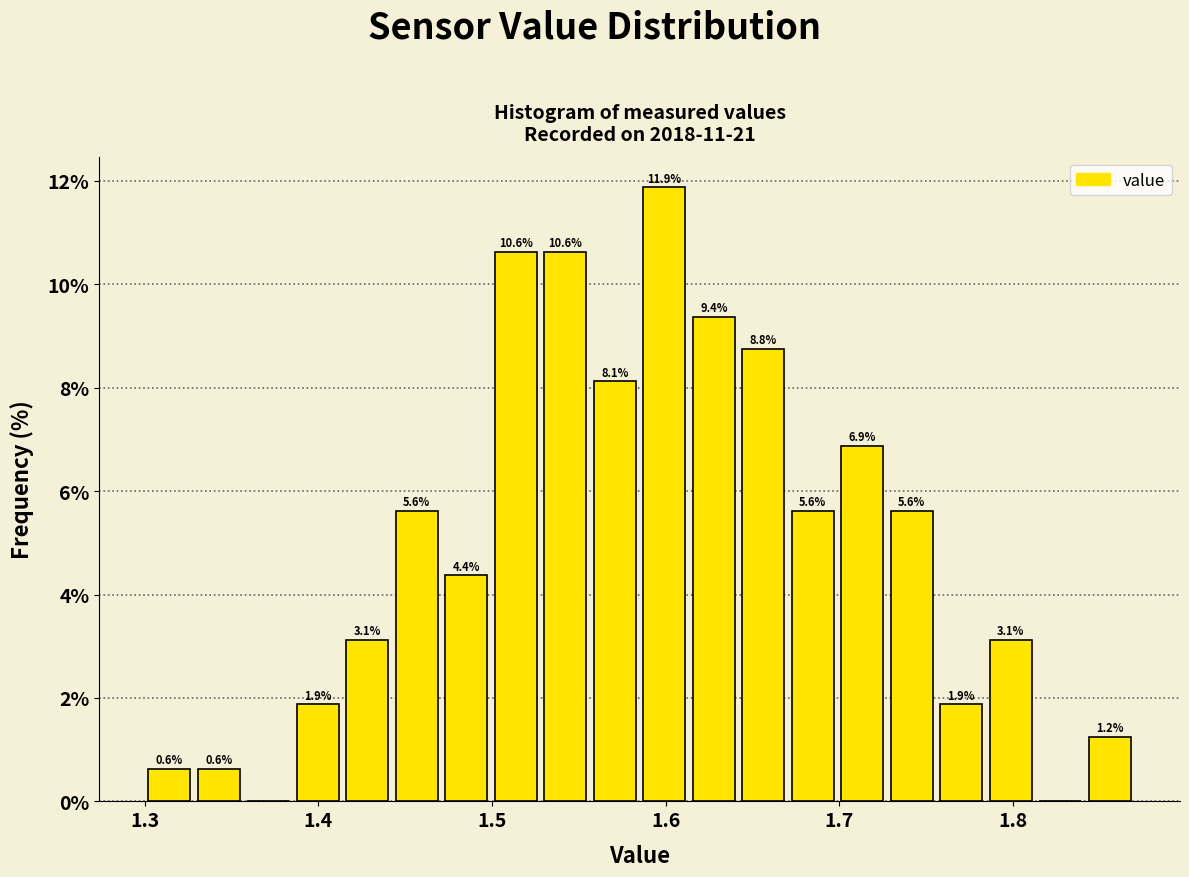

Read against the x-axis, roughly where is the centre of the tallest bar?

1.60